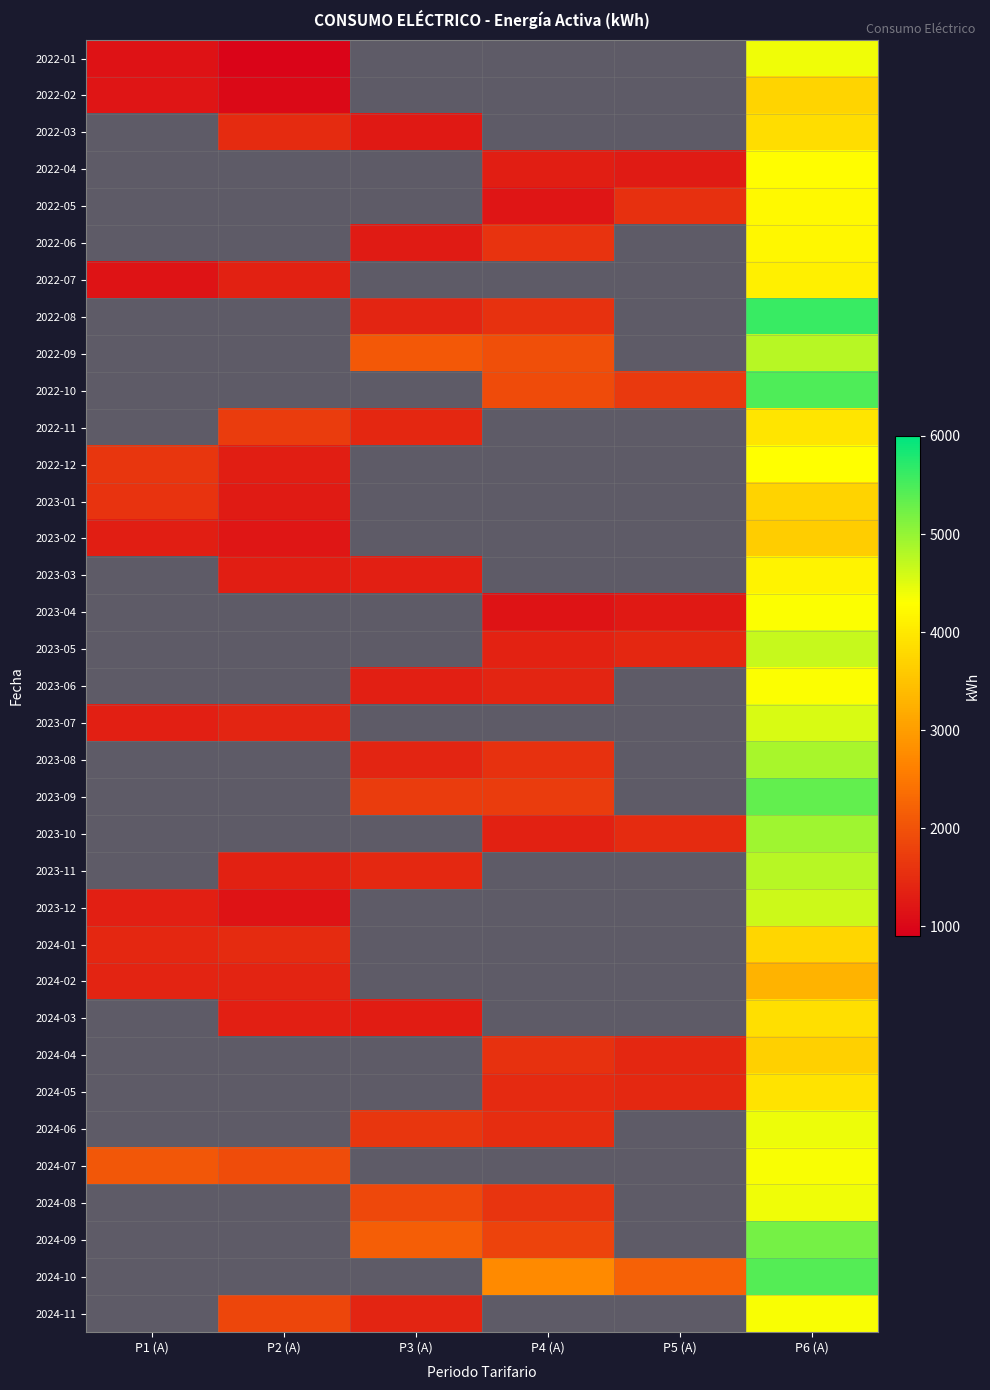

What is the total value across all series at P1 (A)?

15560